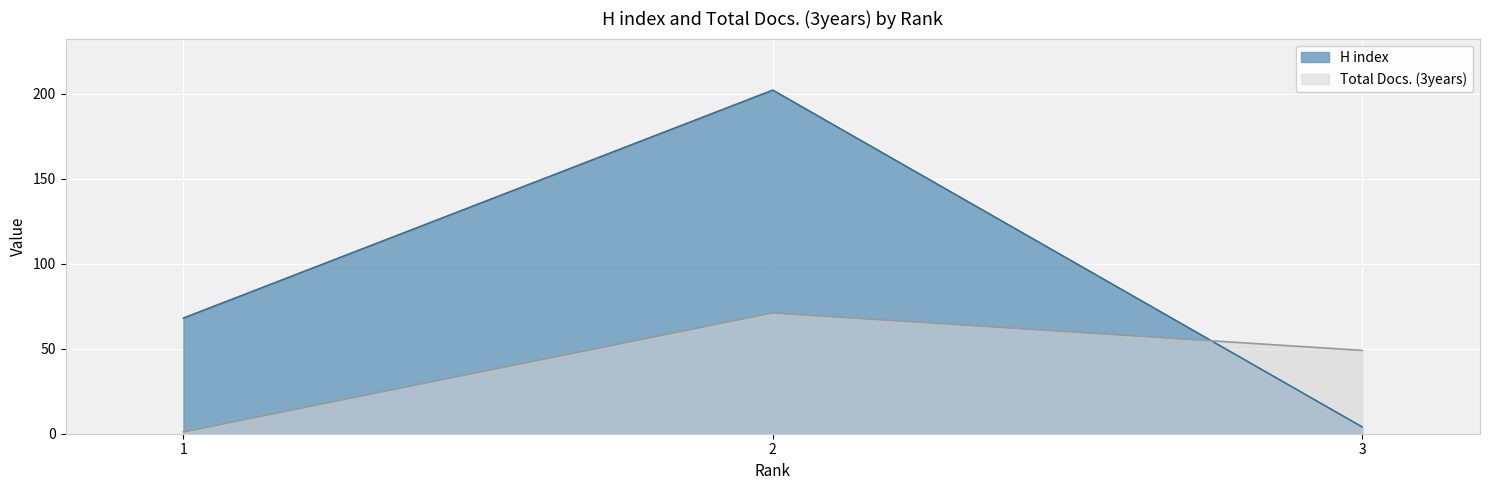

Rank the series at 3 from highest to lowest value.

Total Docs. (3years), H index